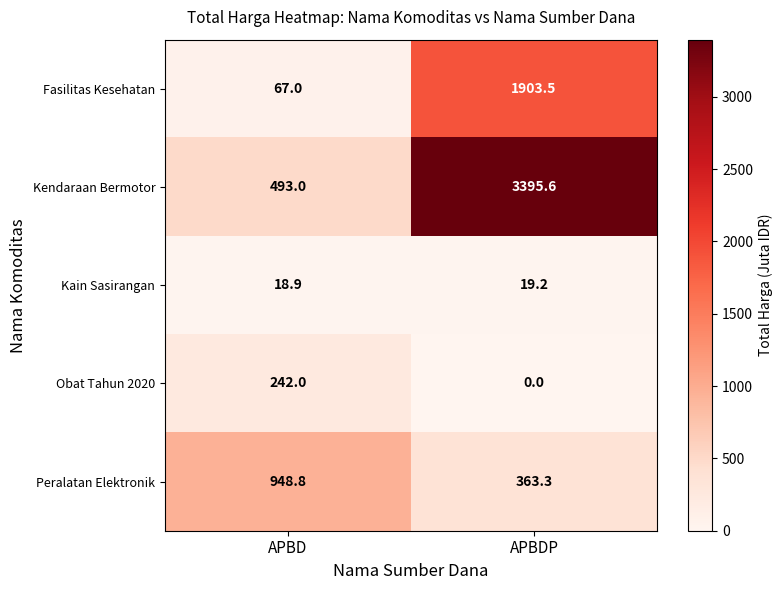

How many categories are shown in the chart?

2